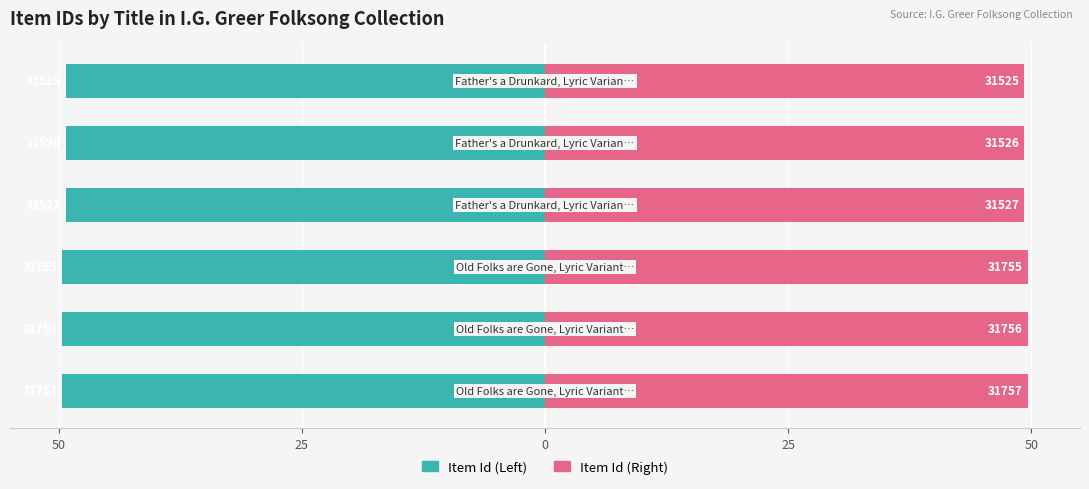

Rank the series by their average value, from lowest to highest.

Item Id (Left), Item Id (Right)